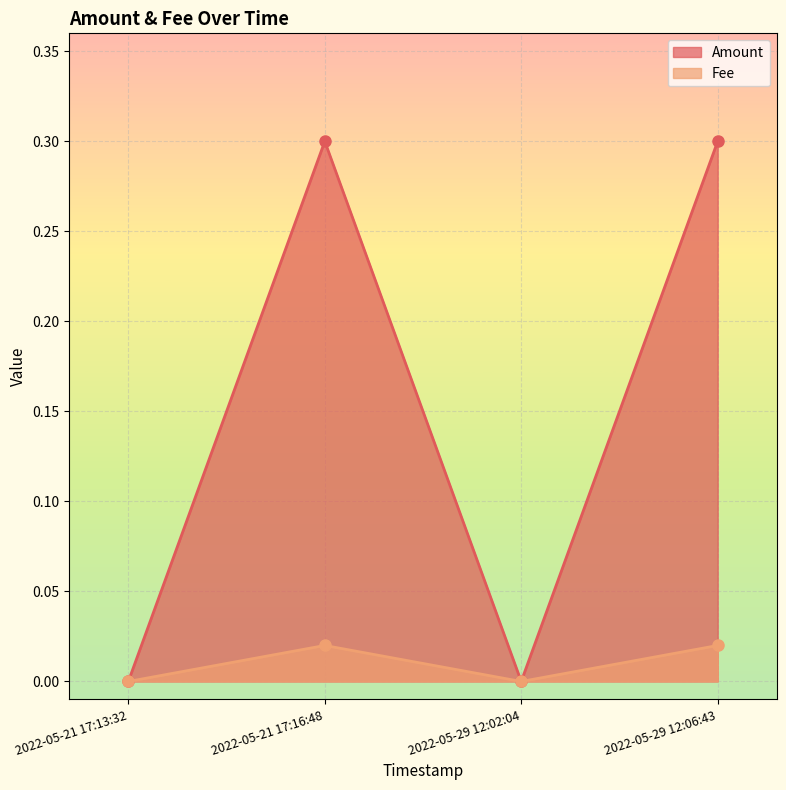

At which label is Amount closest to 0?

2022-05-21 17:13:32